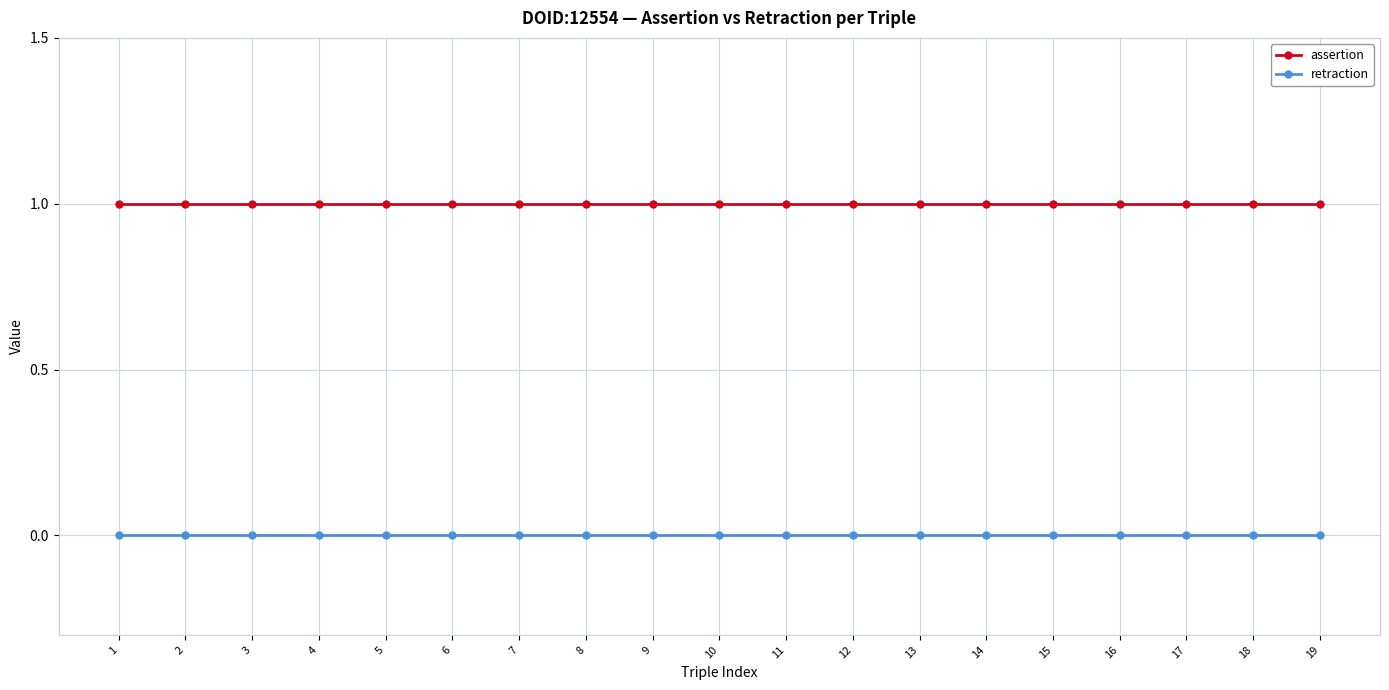

What is the maximum value for assertion?

1